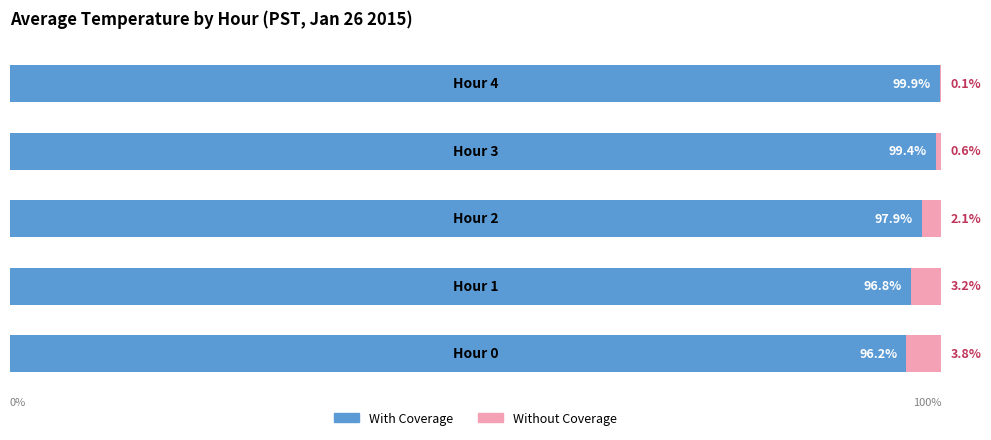

What are all the series names shown in the legend?

With Coverage, Without Coverage